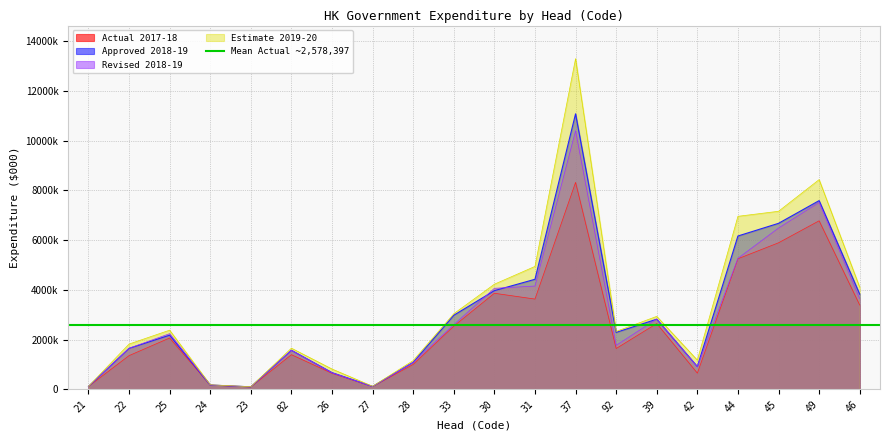

What is the difference between the maximum and minimum values in the Actual 2017-18 series?

8229657